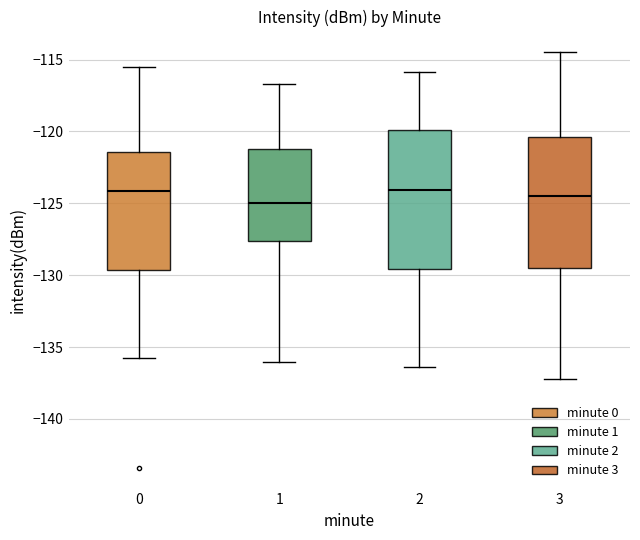

Reading left to right, read every box against the y-axis: the position of its median line, the range the box covers, and the ends of its whiskers. The values are not printed on the chart, so give them approximately, as read against the axis.

0: median -124.0, box -129.5 to -121.5, whiskers -136.0 to -115.5
1: median -125.0, box -127.5 to -121.0, whiskers -136.0 to -116.5
2: median -124.0, box -129.5 to -120.0, whiskers -136.5 to -116.0
3: median -124.5, box -129.5 to -120.5, whiskers -137.0 to -114.5